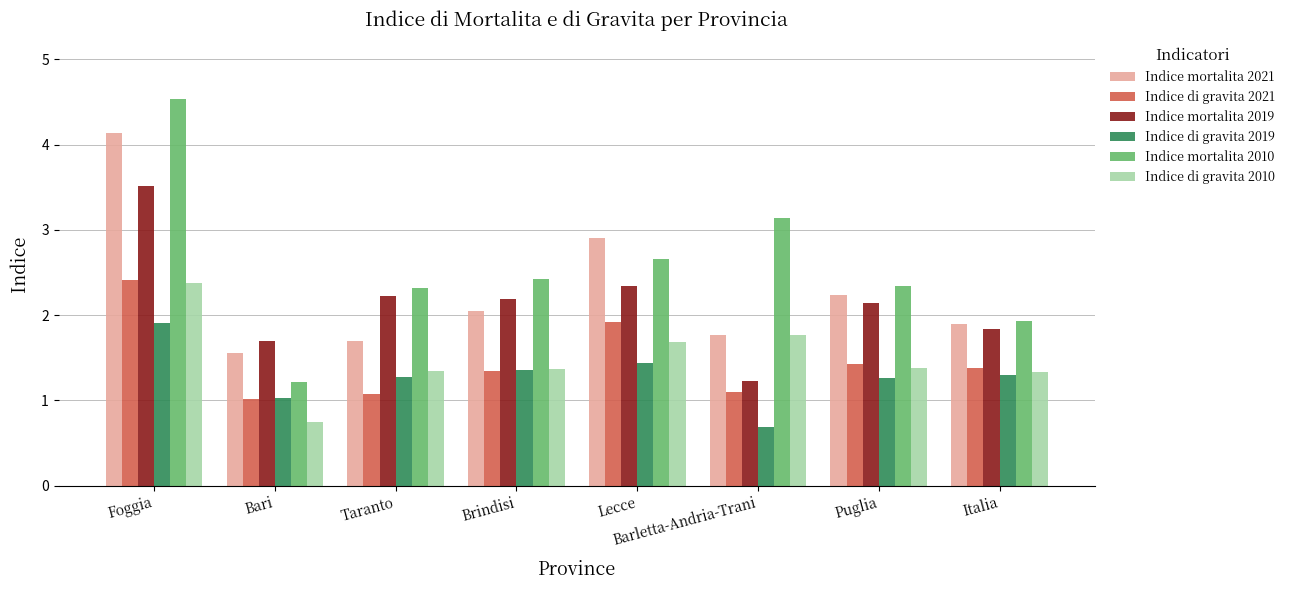

The Indice mortalita 2010 series shows 3.2 at Brindisi. True or false?

False